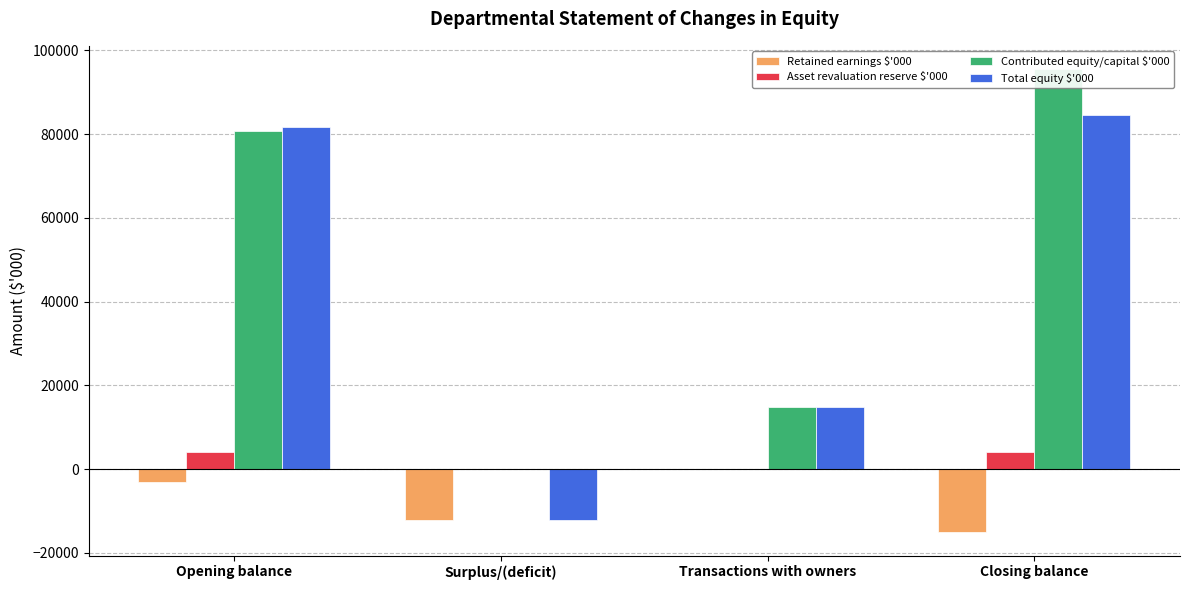

True or false: Total equity $'000 has a value of 51995 at Closing balance.

False